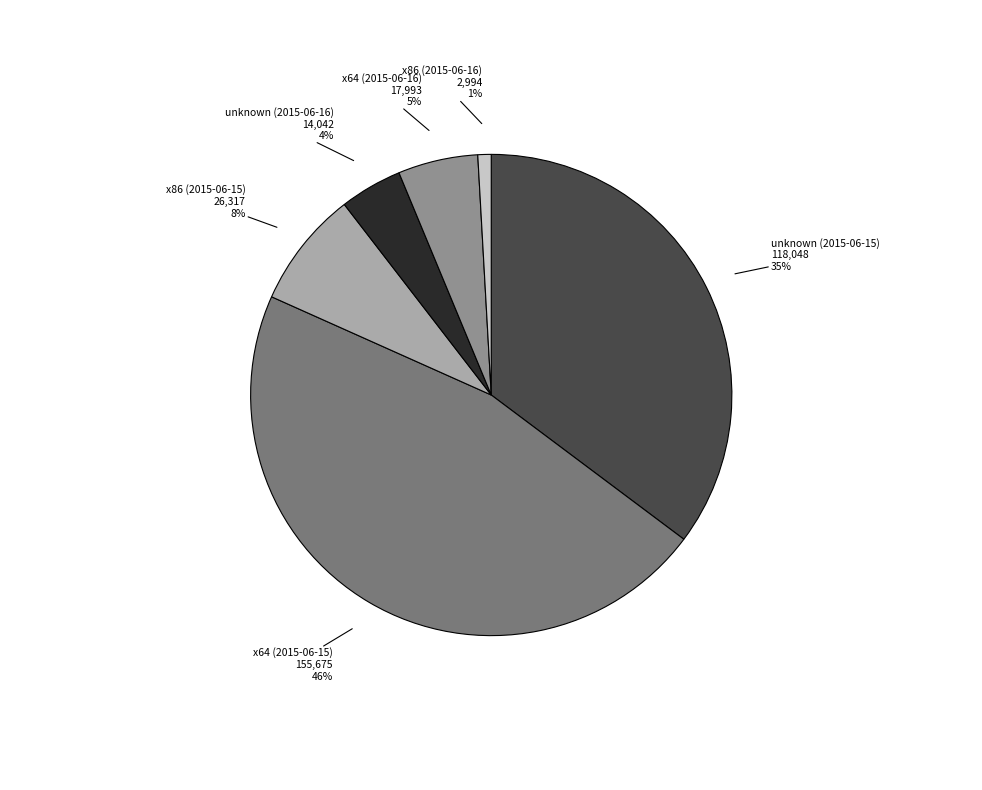

Is the sum of x64 (2015-06-15) and unknown (2015-06-15) greater than half?

Yes